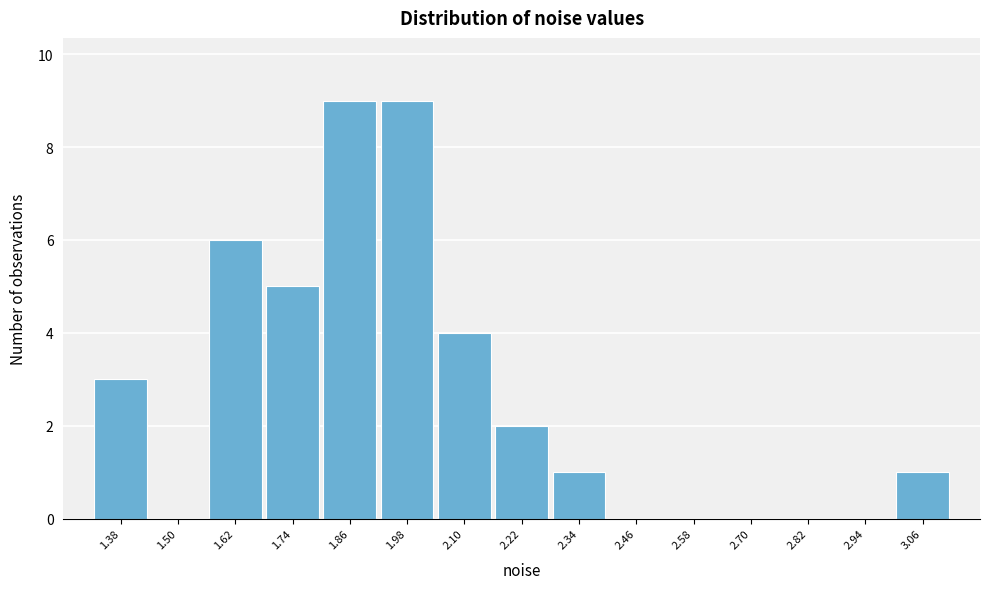

Reading left to right, list every bar in this chart as the range it spans on the x-axis followed by its height. Neither the bar edges nor the heights are printed on the chart, so give them approximately, as read against the axes.

1.32 to 1.44: 3
1.44 to 1.56: 0
1.56 to 1.68: 6
1.68 to 1.80: 5
1.80 to 1.92: 9
1.92 to 2.04: 9
2.04 to 2.16: 4
2.16 to 2.28: 2
2.28 to 2.40: 1
2.40 to 2.52: 0
2.52 to 2.64: 0
2.64 to 2.76: 0
2.76 to 2.88: 0
2.88 to 3.00: 0
3.00 to 3.12: 1